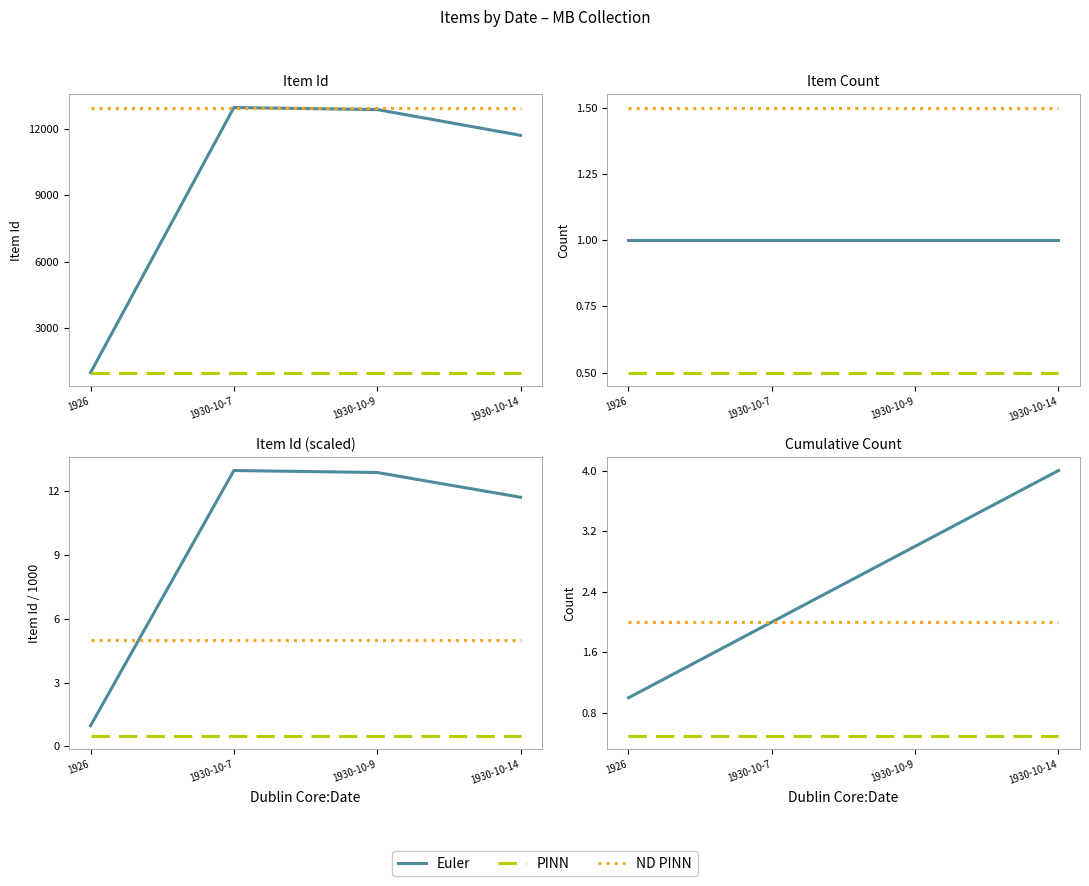

What are all the series names shown in the legend?

Euler, PINN, ND PINN